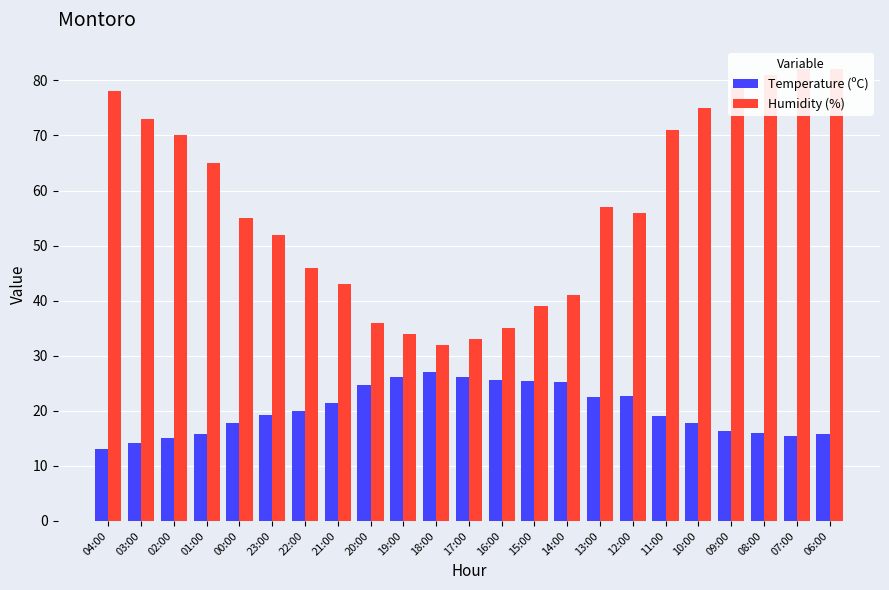

Which series has the largest total across all categories?

Humidity (%)